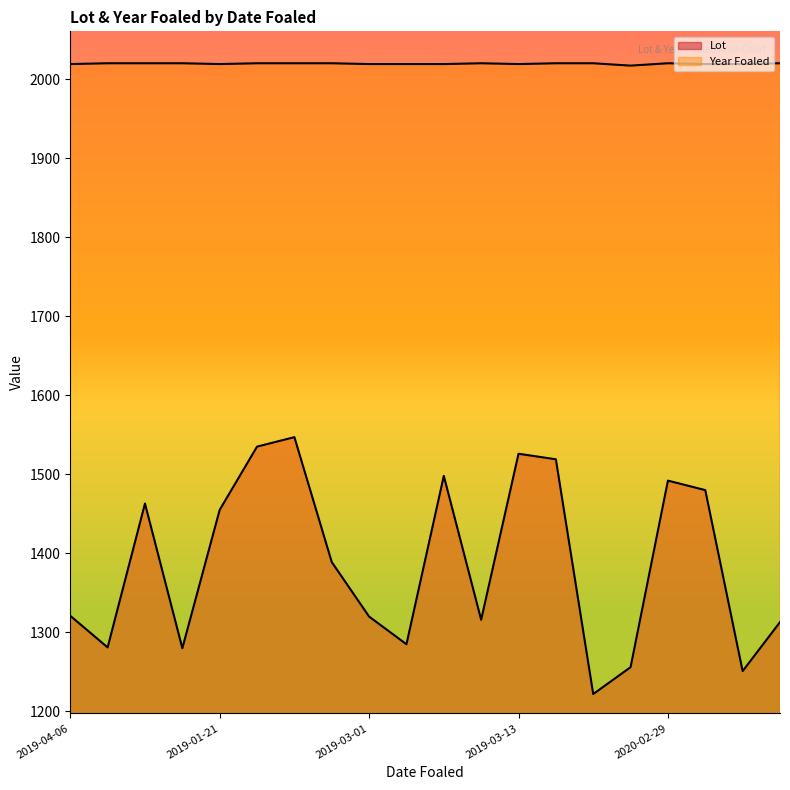

What is the maximum value shown in the chart?

2020